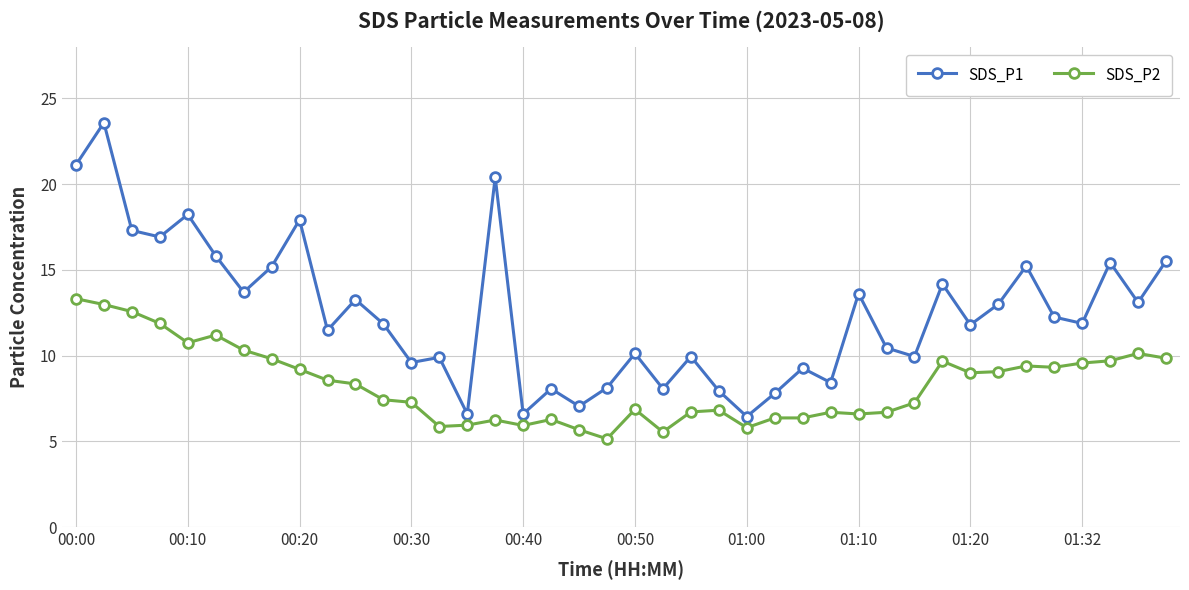

Is this an area chart (filled region under the line)?

No